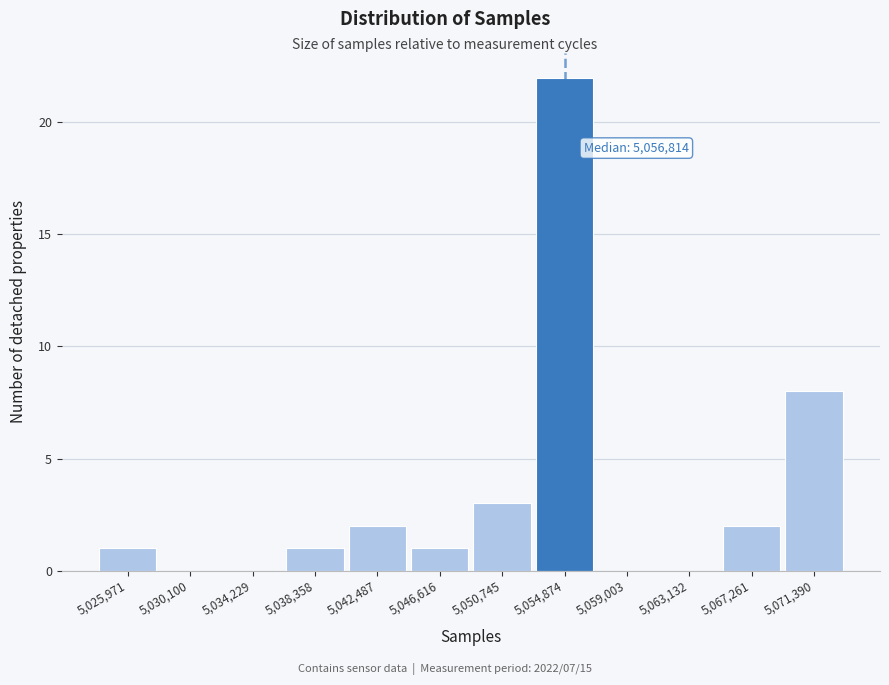

Reading left to right, transcribe all the data shown in this chart.

5,025,971=1	5,030,100=0	5,034,229=0	5,038,358=1	5,042,487=2	5,046,616=1	5,050,745=3	5,054,874=22	5,059,003=0	5,063,132=0	5,067,261=2	5,071,390=8